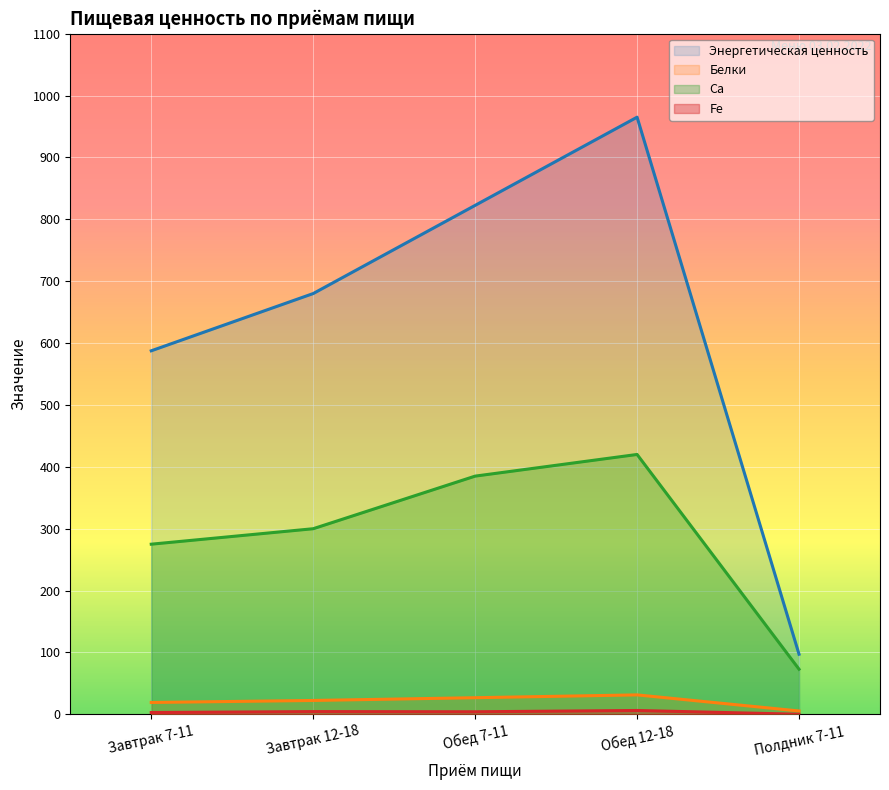

What is the greatest value displayed?

965.0